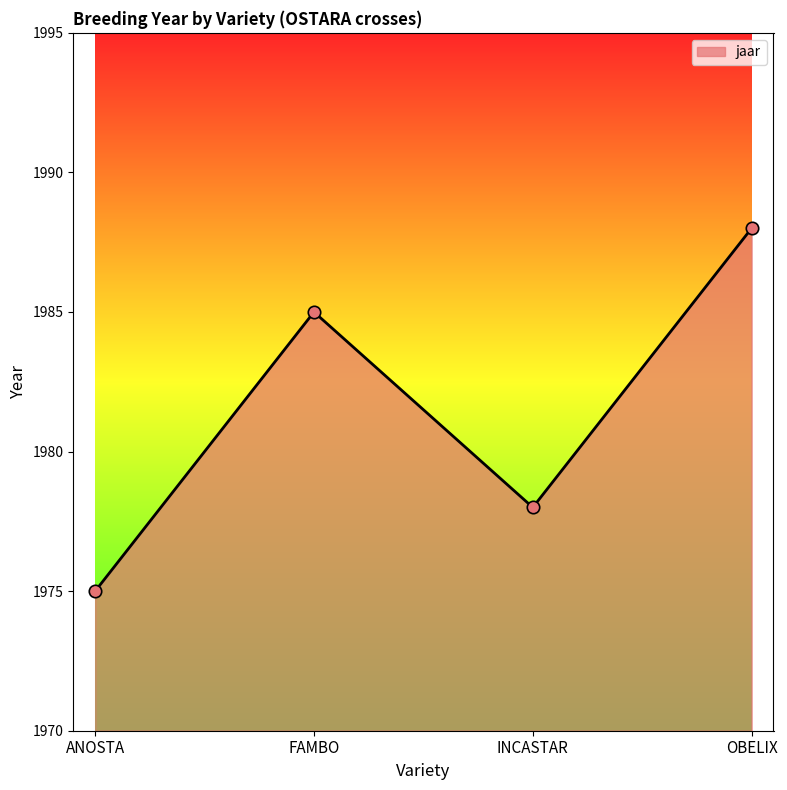

Which has a higher value, ANOSTA or INCASTAR?

INCASTAR